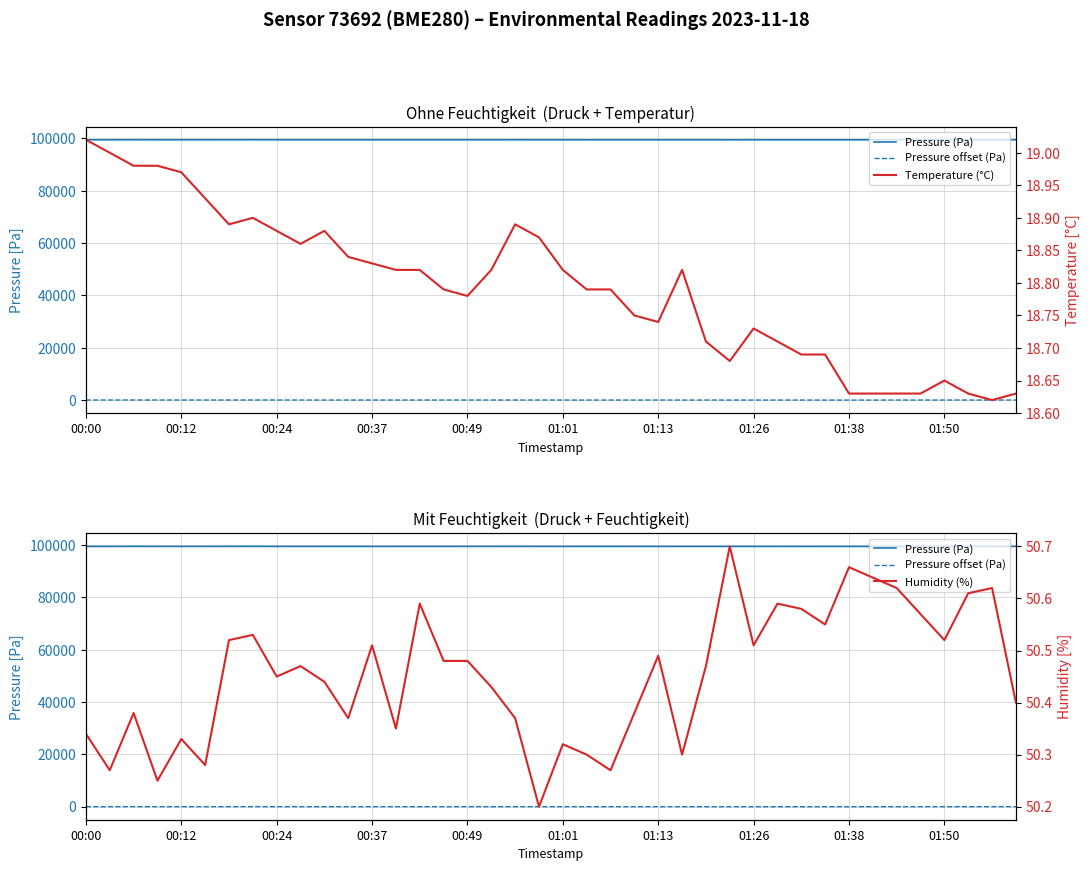

Count the number of categories in the chart.

40